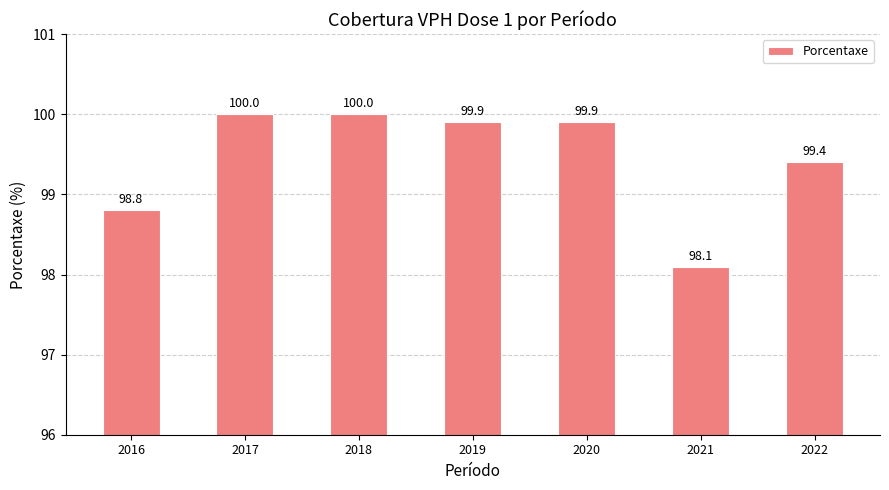

How many data points are above 99?

5